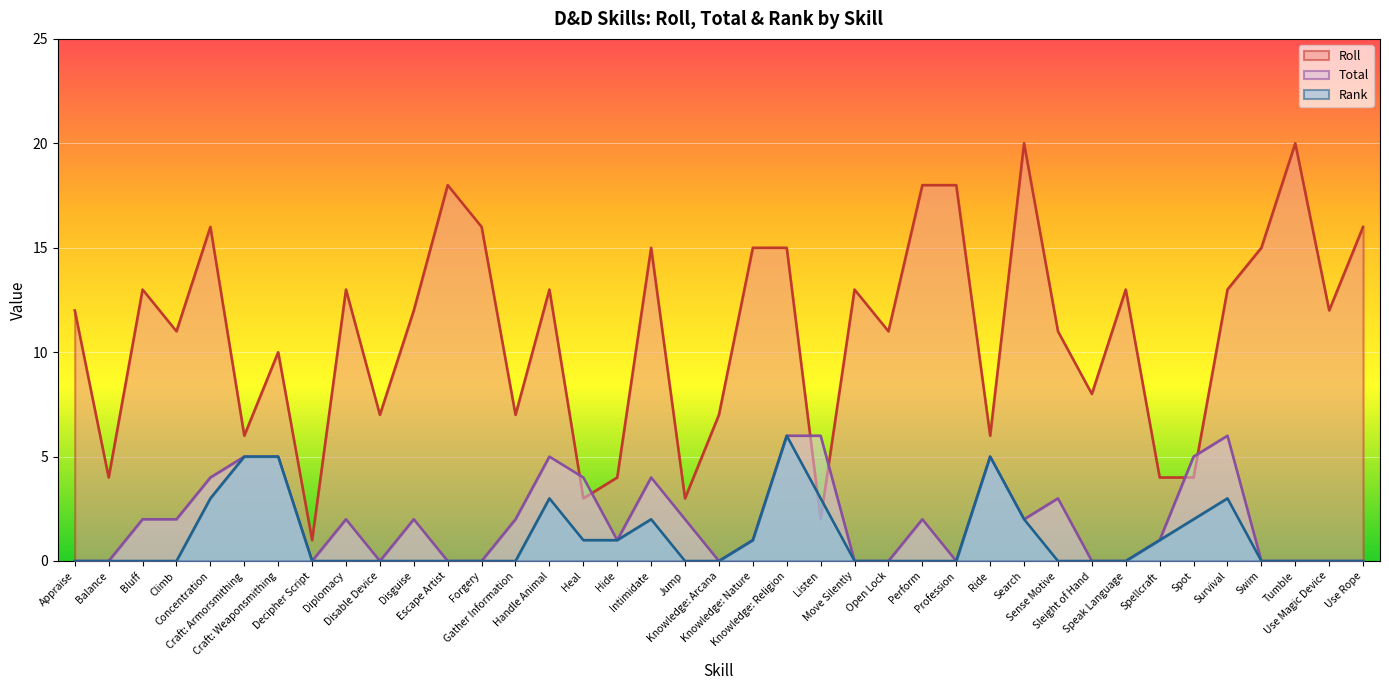

Reading left to right, extract all data points from this chart.

Roll: 12	4	13	11	16	6	10	1	13	7	12	18	16	7	13	3	4	15	3	7	15	15	2	13	11	18	18	6	20	11	8	13	4	4	13	15	20	12	16
Total: 0	0	2	2	4	5	5	0	2	0	2	0	0	2	5	4	1	4	2	0	1	6	6	0	0	2	0	5	2	3	0	0	1	5	6	0	0	0	0
Rank: 0	0	0	0	3	5	5	0	0	0	0	0	0	0	3	1	1	2	0	0	1	6	3	0	0	0	0	5	2	0	0	0	1	2	3	0	0	0	0